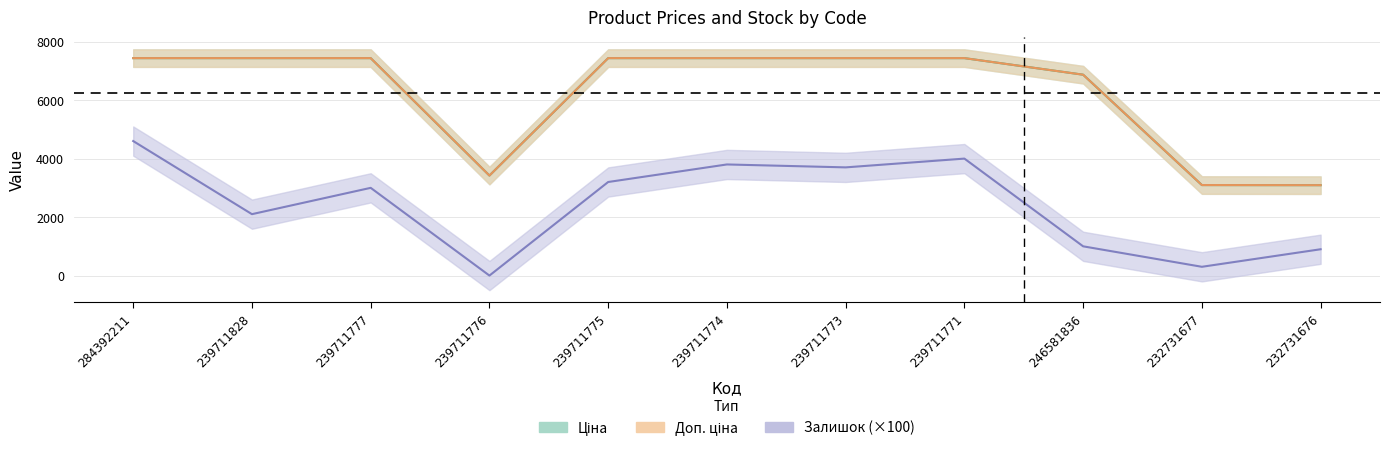

Between 239711828 and 246581836, which series saw the biggest shift?

Залишок